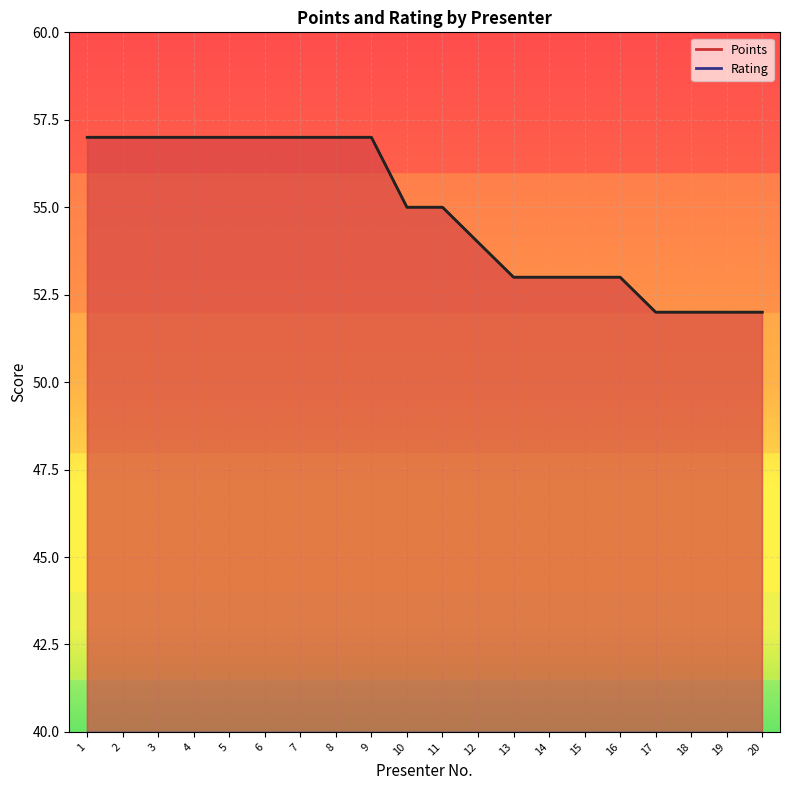

What is the difference between the maximum and minimum values in the Rating series?

0.5